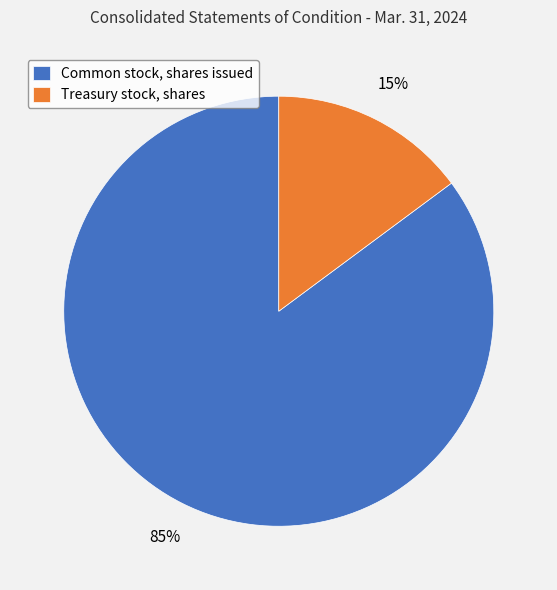

To the nearest percent, what is the average slice percentage?

50%